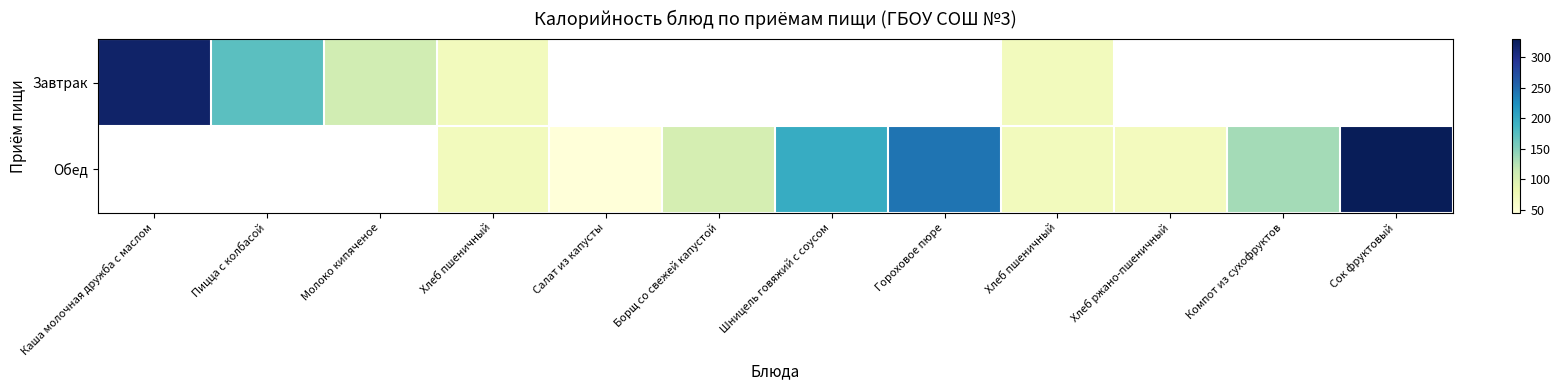

Which series has the largest range (max minus min)?

Завтрак